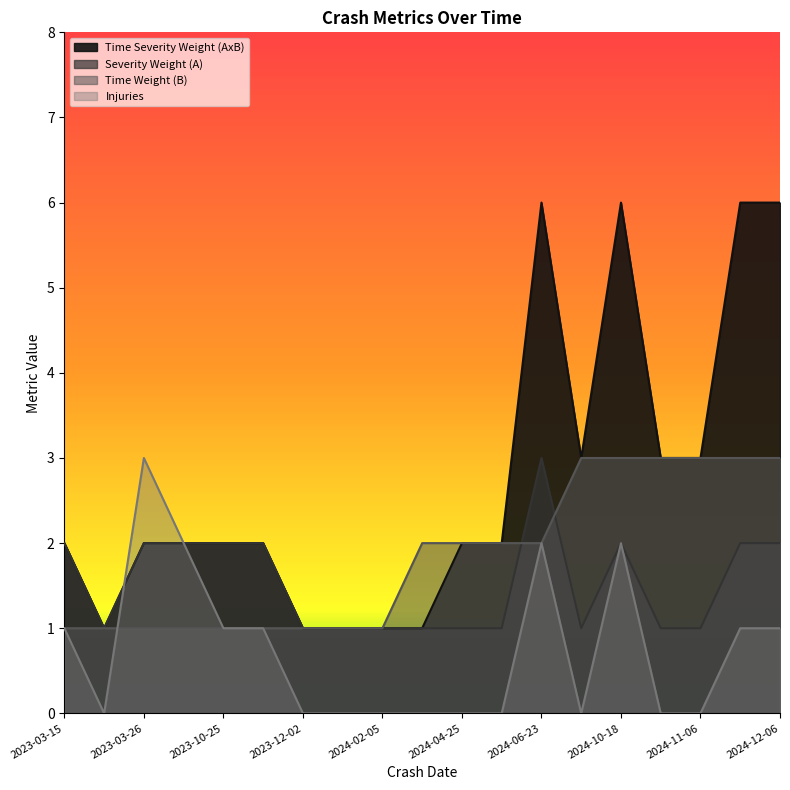

What is the label of the 11th point from the left?

2024-04-25